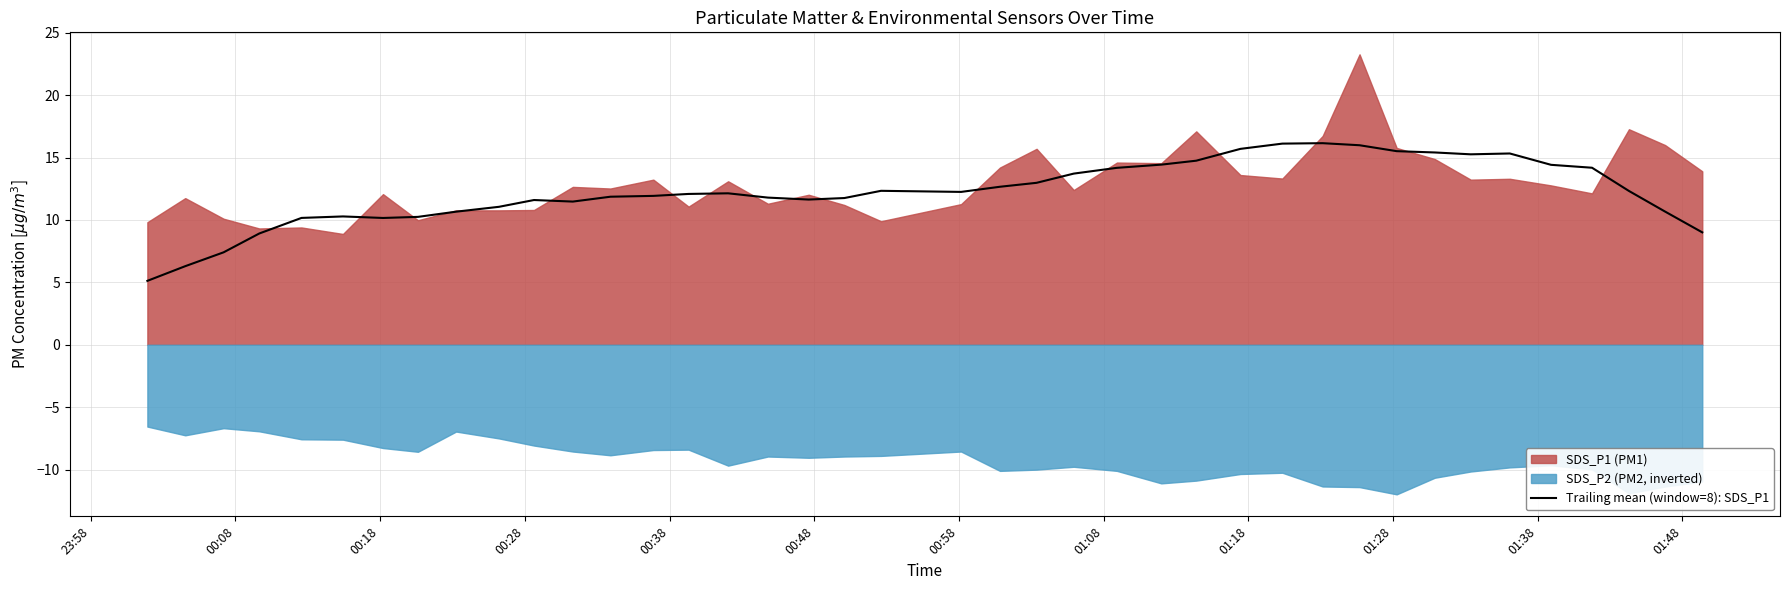

What is the maximum value for Trailing mean (window=8): SDS_P1?

16.2